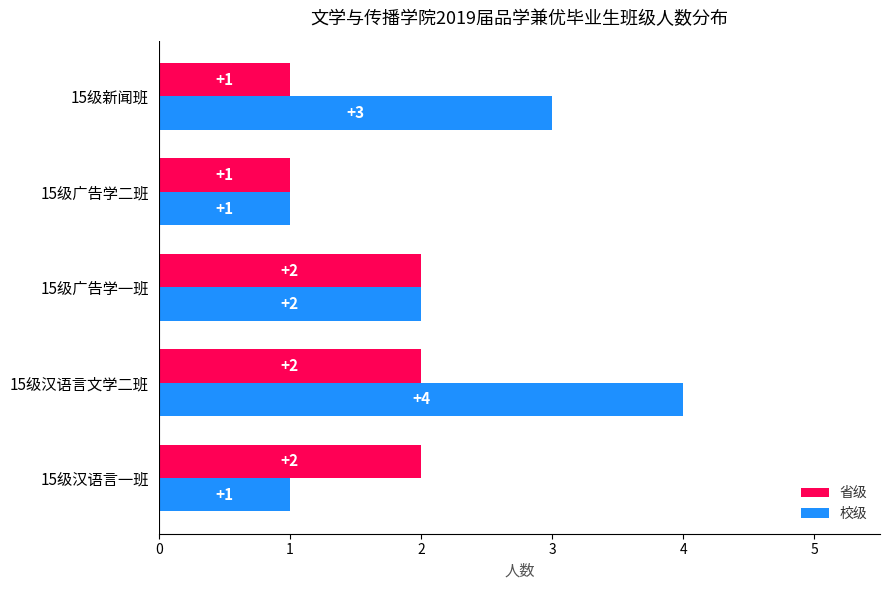

Which series has the largest total across all categories?

校级